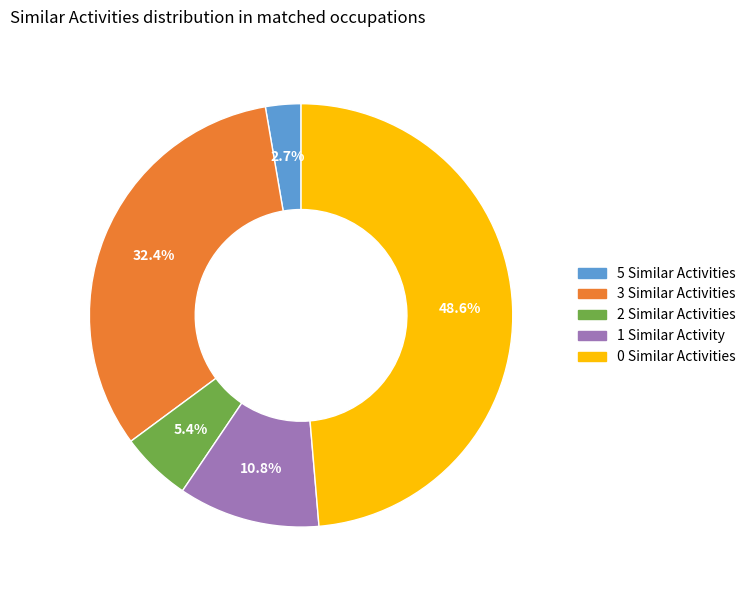

Is there a majority slice in this chart?

No